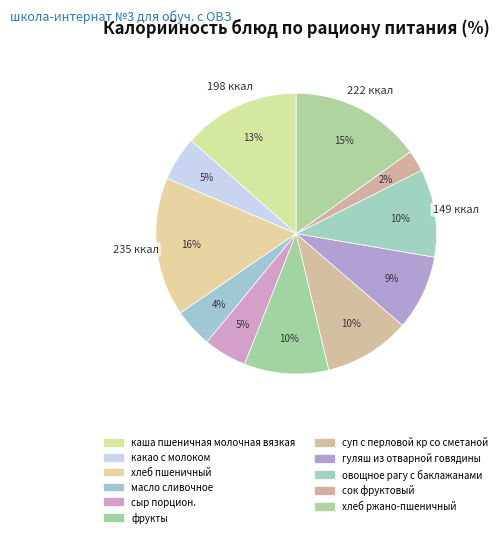

Do овощное рагу с баклажанами and хлеб ржано-пшеничный together represent more than half of the pie?

No